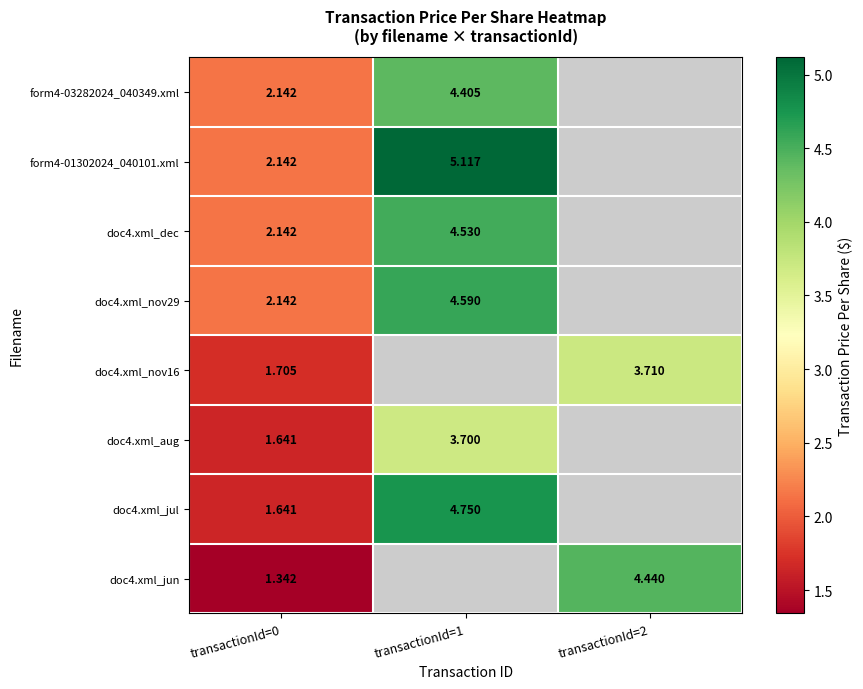

Is the value of doc4.xml_dec at transactionId=1 greater than the value of doc4.xml_aug at transactionId=1?

Yes